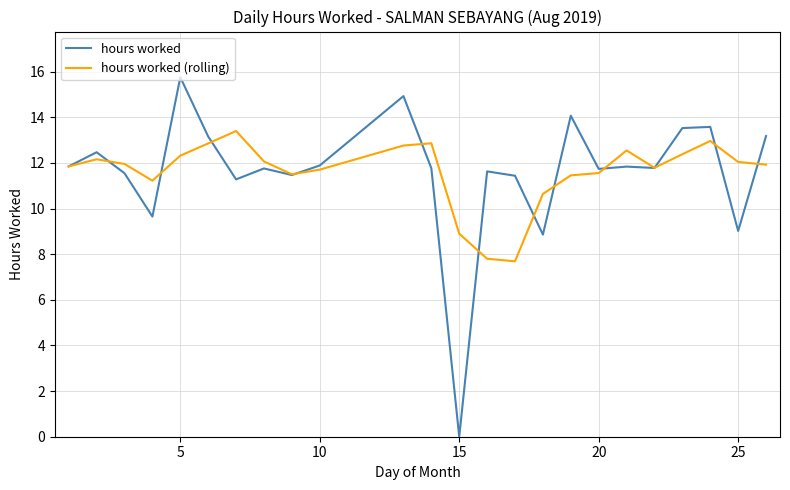

Which series has the largest range (max minus min)?

hours worked